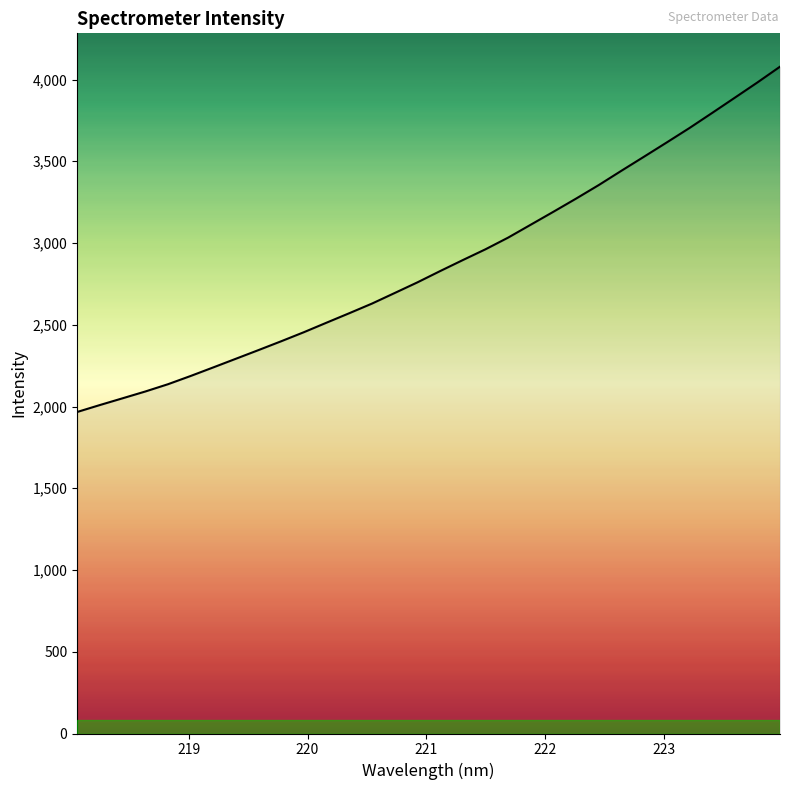

How many distinct data groups are displayed?

1